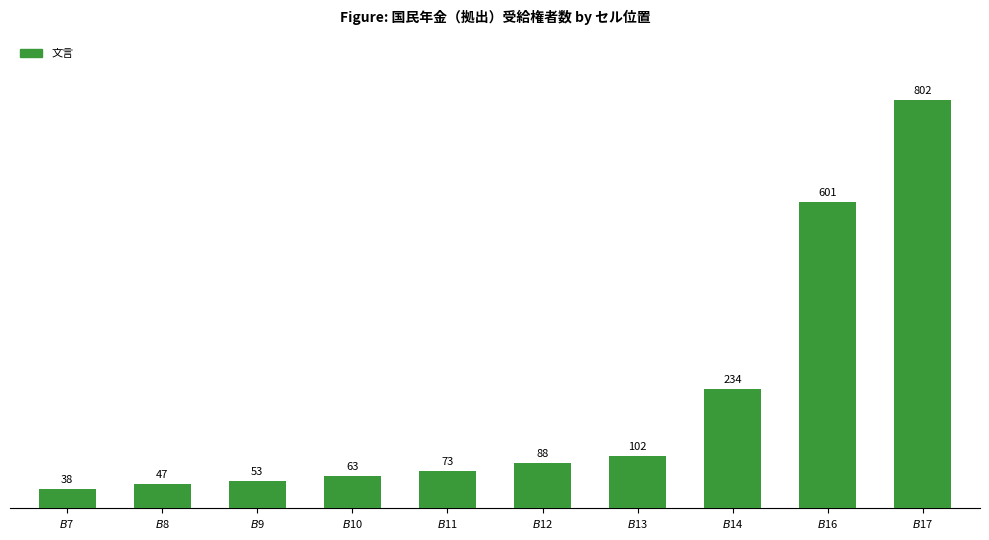

What is the change in value from $B$8 to $B$12?

+41